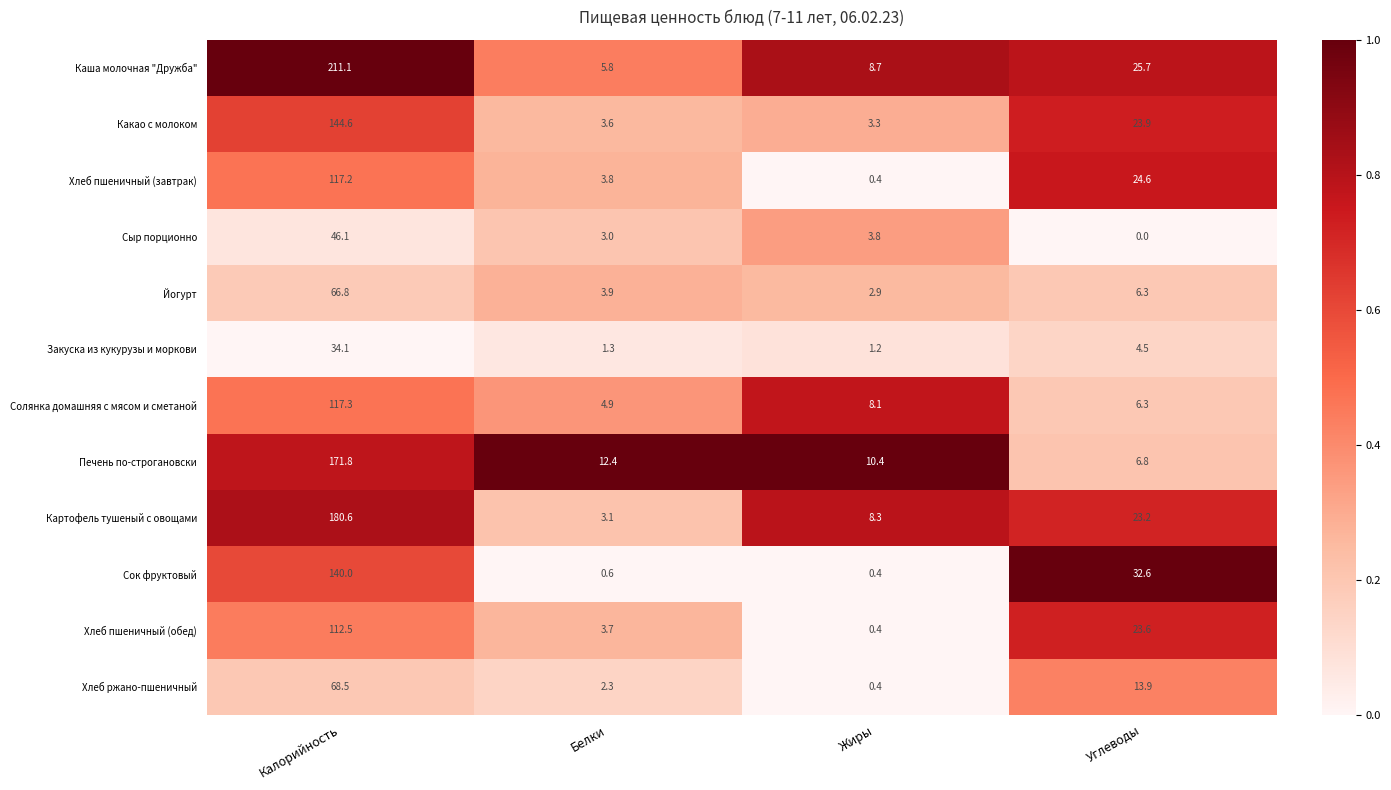

The value of Хлеб пшеничный (завтрак) at Жиры is 0.4. True or false?

True